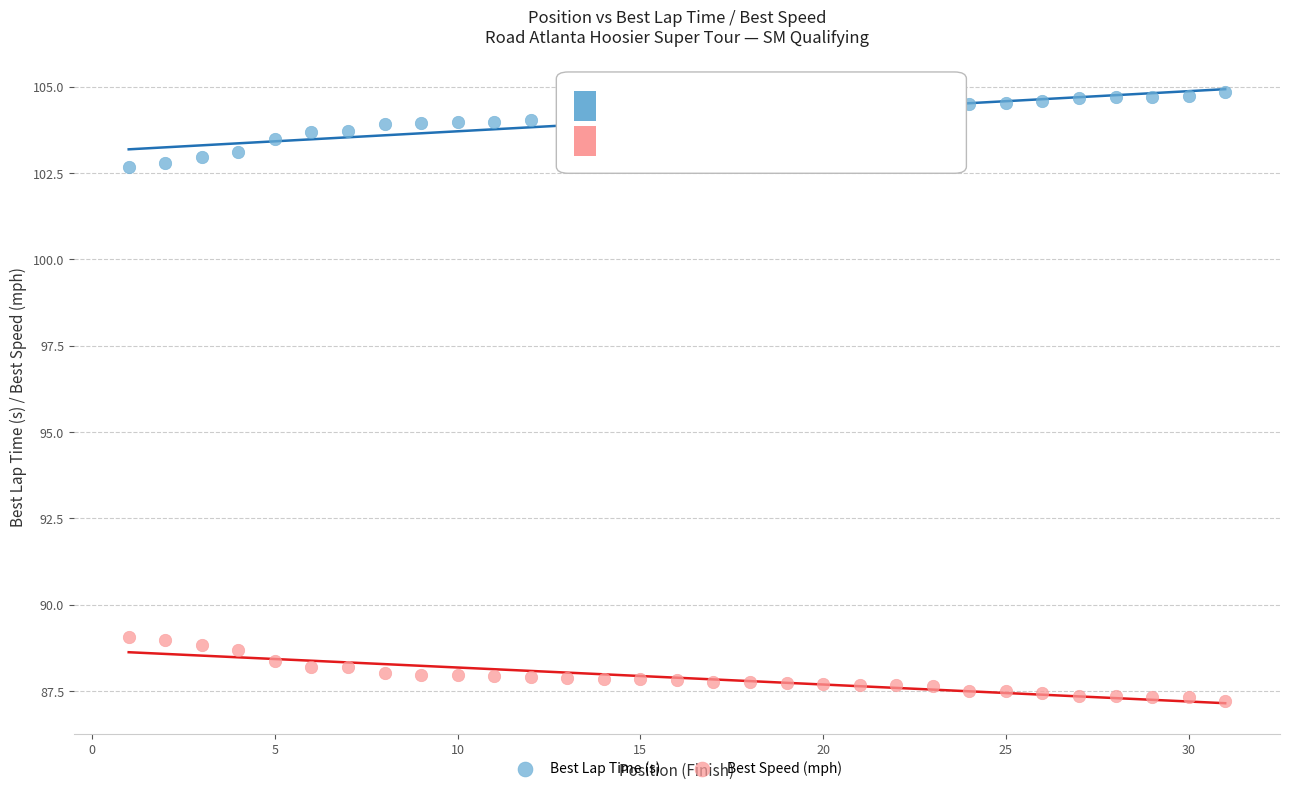

Which series has the widest spread of Y values?

Best Lap Time (s)